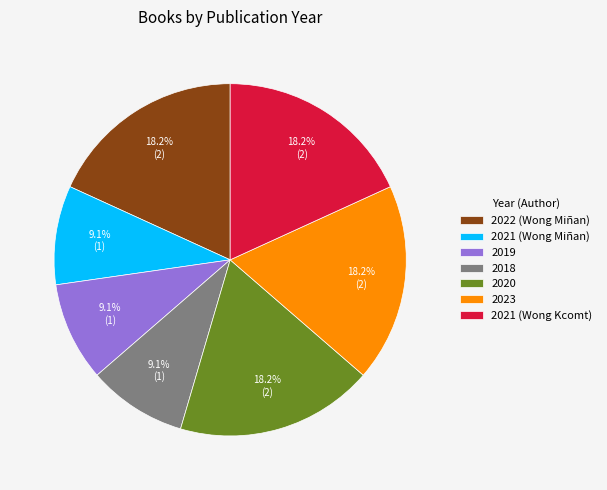

To the nearest percent, what percentage of the pie is 2018?

9%